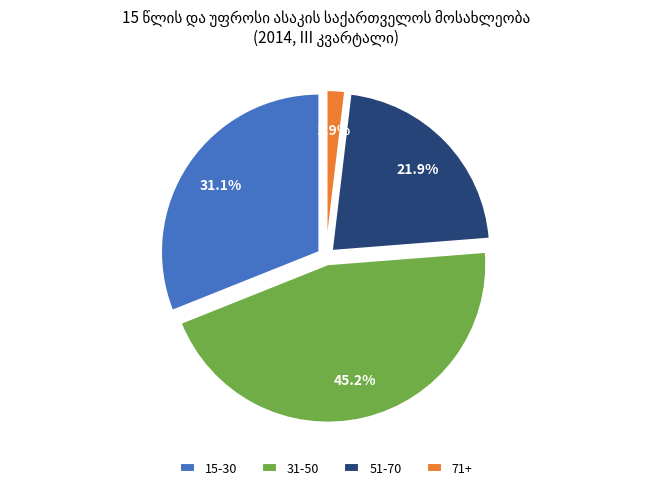

What is the largest slice in the pie chart?

31-50